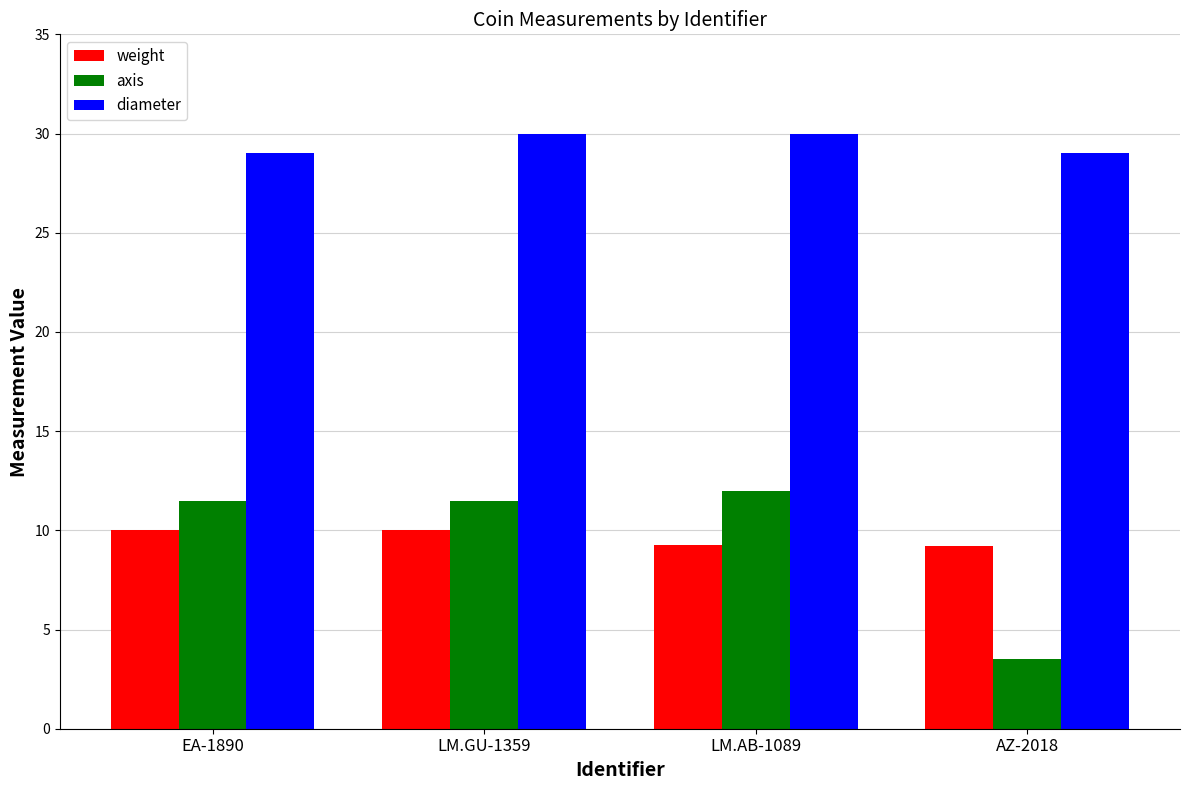

What is the label of the 4th bar from the left?

AZ-2018